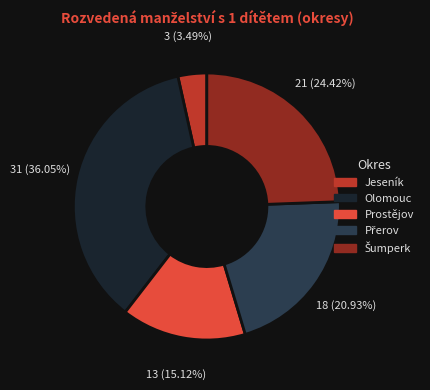

Is it true that Olomouc is 29% of the pie?

False